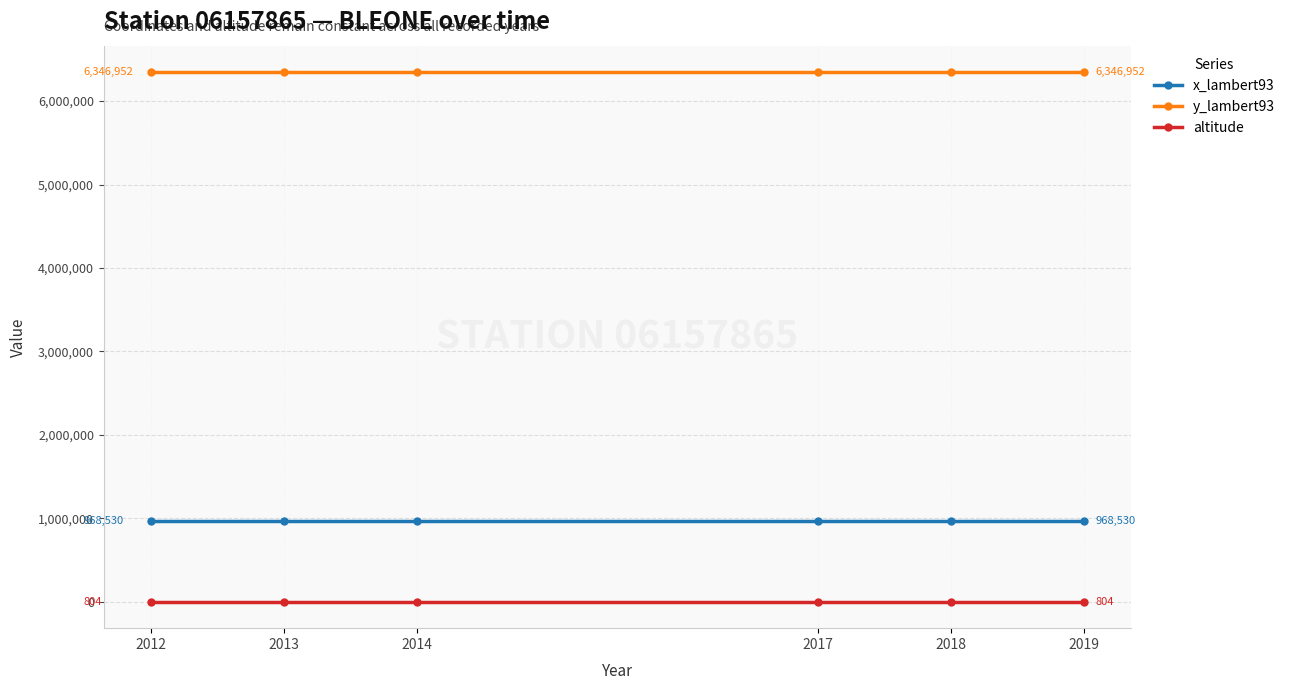

The y_lambert93 series shows 6346952 at 2018. True or false?

True